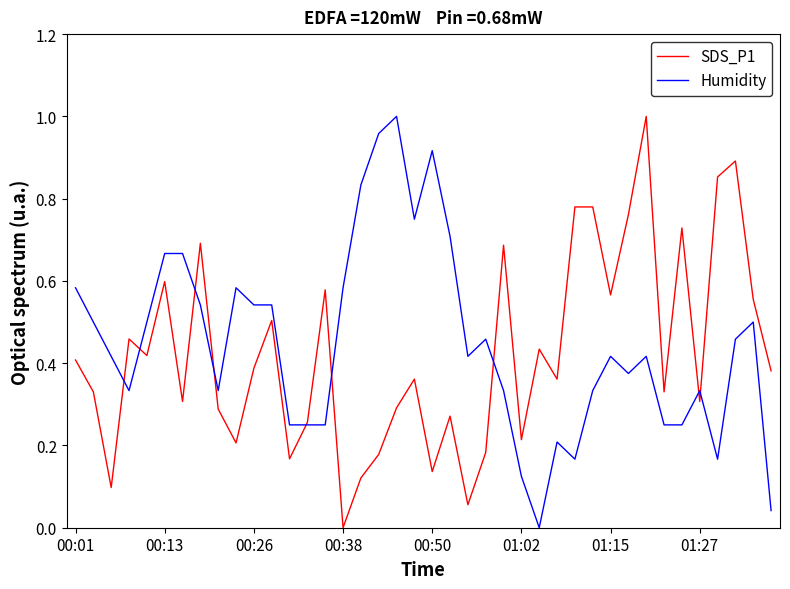

In Humidity, how many points are higher than both neighbors (excluding endpoints)?

9